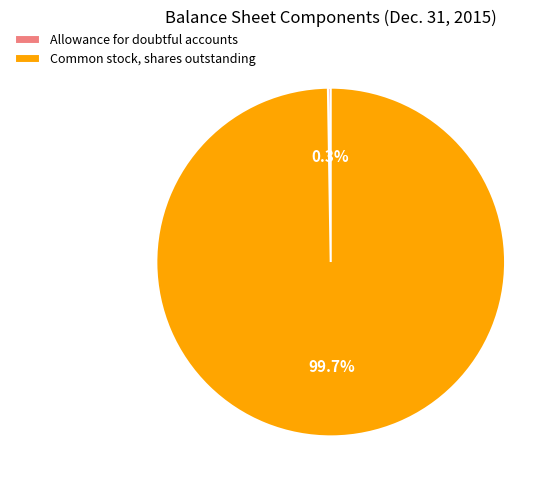

What percentage is the Common stock, shares outstanding slice, to the nearest percent?

100%